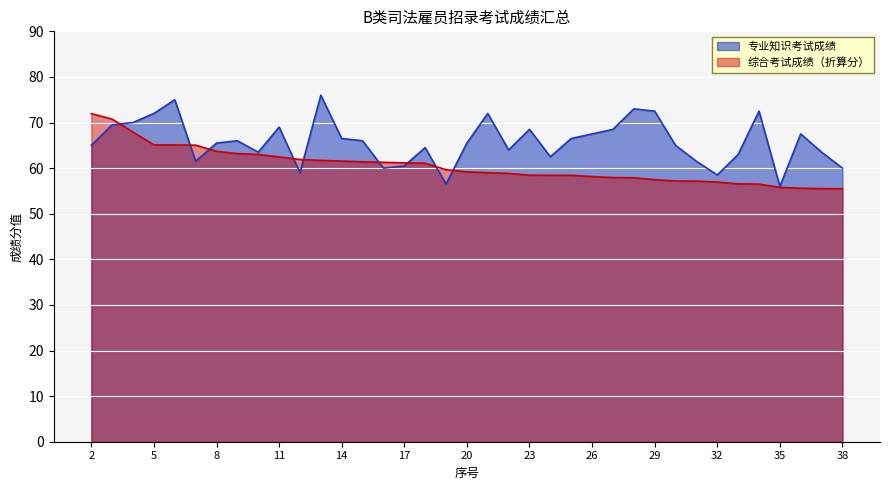

What is the difference between the second highest and second lowest values in the 综合考试成绩（折算分） series?

15.2